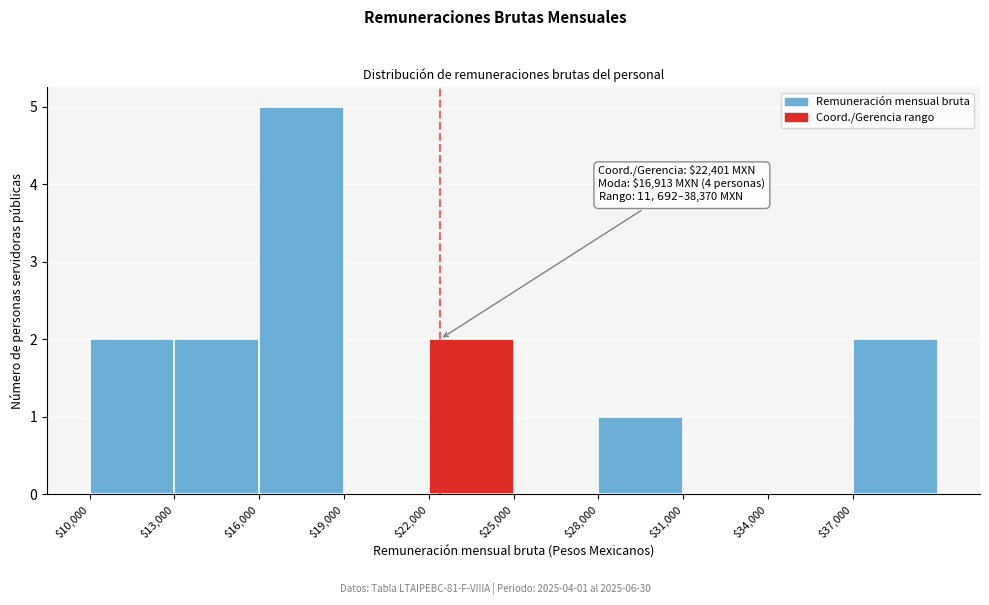

Which range on the x-axis has the tallest bar?

16000 to 19000